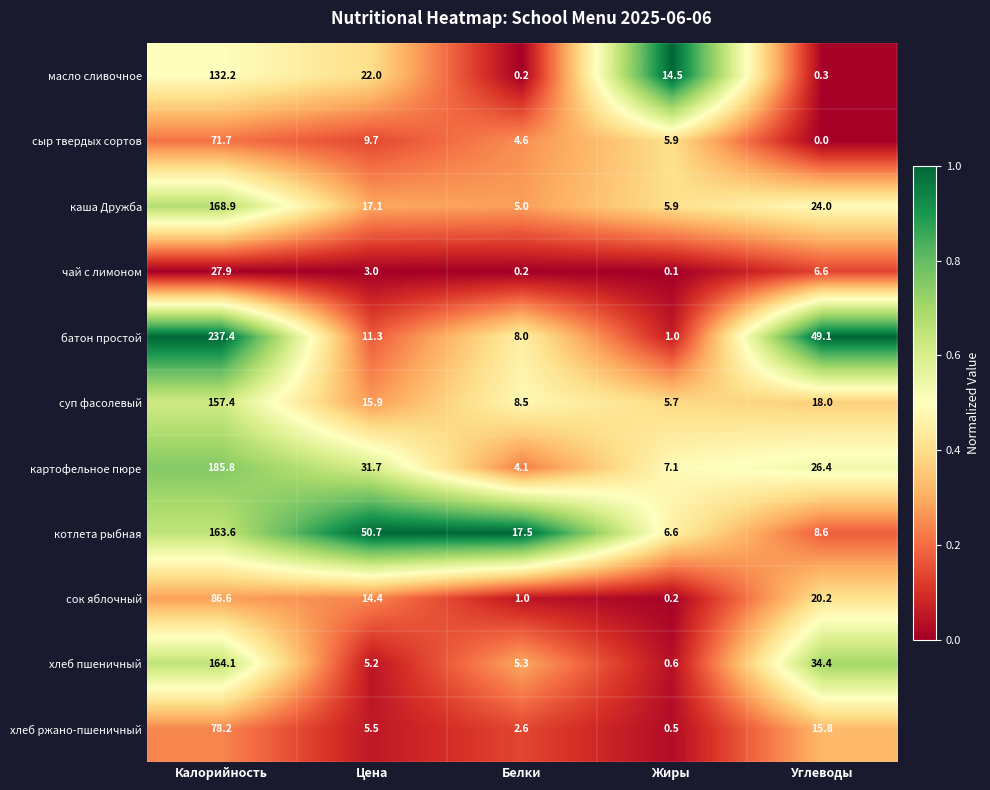

What is the maximum value shown in the chart?

237.4